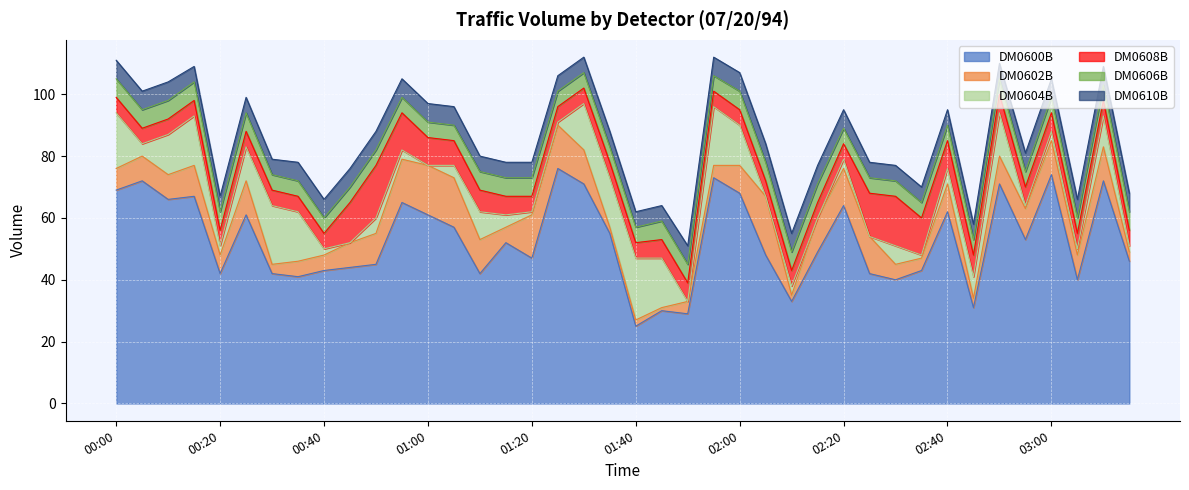

What is the average value of the DM0610B series?

6